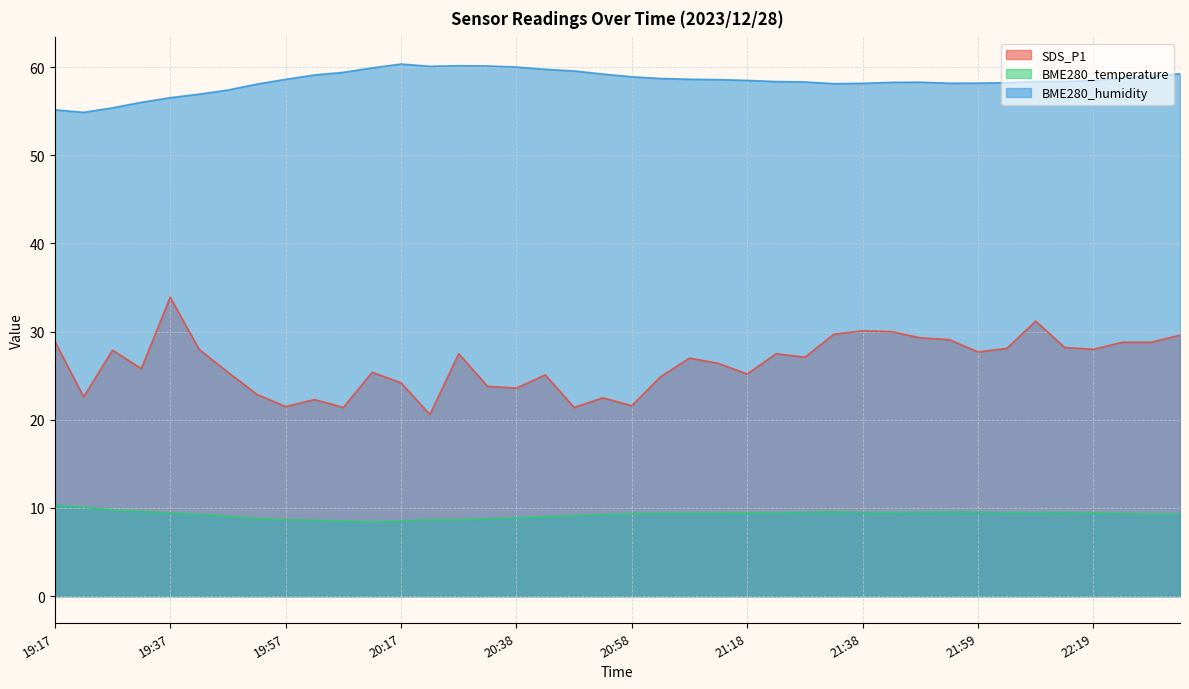

In SDS_P1, how many points are lower than both neighbors (excluding endpoints)?

12